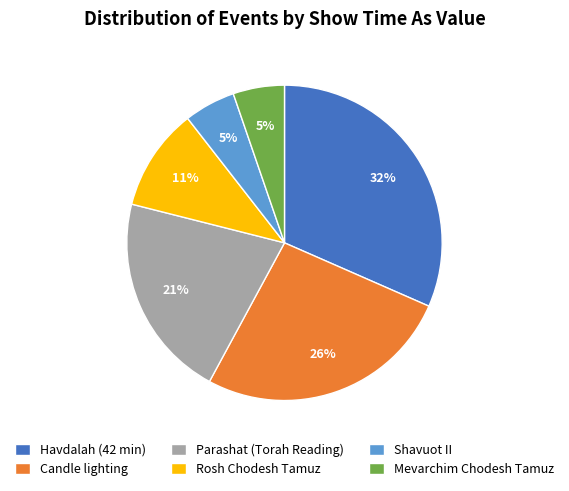

How many slices are in this pie chart?

6